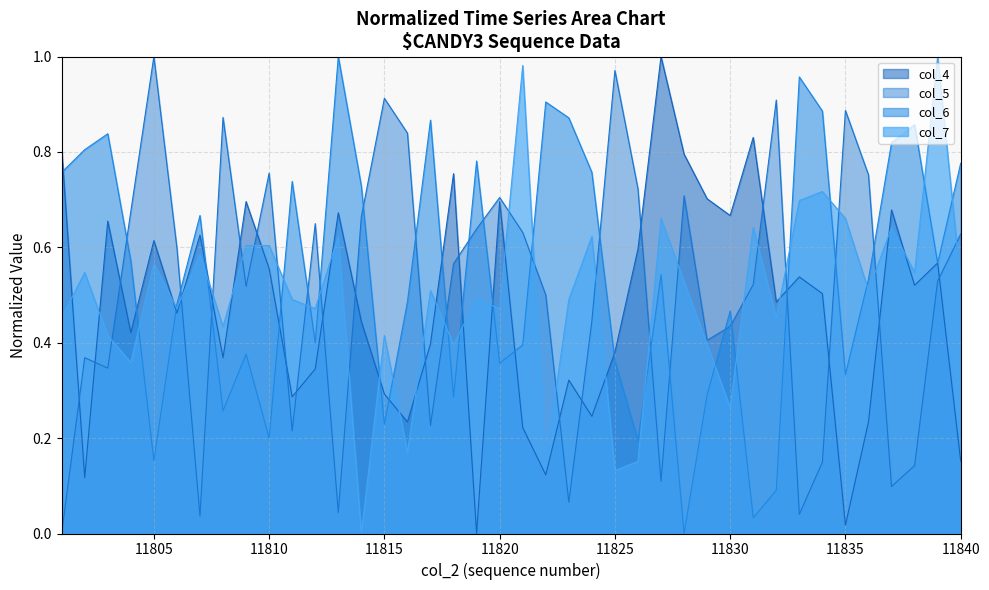

Reading right to left, transcribe all the data shown in this chart.

col_4: 0.2	0.6	0.5	0.7	0.2	0.0	0.5	0.5	0.5	0.8	0.7	0.7	0.8	1.0	0.6	0.4	0.2	0.3	0.1	0.2	0.7	0.0	0.8	0.4	0.2	0.3	0.4	0.7	0.3	0.3	0.6	0.7	0.4	0.6	0.5	0.6	0.4	0.7	0.1	0.8
col_5: 0.6	0.5	0.1	0.1	0.8	0.9	0.1	0.0	0.9	0.5	0.4	0.4	0.7	0.1	0.7	1.0	0.4	0.1	0.5	0.6	0.7	0.6	0.6	0.2	0.8	0.9	0.7	0.0	0.6	0.2	0.8	0.5	0.9	0.0	0.6	1.0	0.7	0.3	0.4	0.0
col_6: 0.8	0.6	0.9	0.8	0.5	0.3	0.9	1.0	0.1	0.0	0.5	0.3	0.0	0.5	0.2	0.4	0.8	0.9	0.9	0.4	0.4	0.8	0.3	0.9	0.5	0.2	0.7	1.0	0.4	0.7	0.2	0.4	0.3	0.7	0.5	0.2	0.6	0.8	0.8	0.8
col_7: 0.5	1.0	0.5	0.6	0.5	0.7	0.7	0.7	0.5	0.6	0.3	0.4	0.5	0.7	0.2	0.1	0.6	0.5	0.2	1.0	0.5	0.5	0.4	0.5	0.2	0.4	0.0	0.6	0.5	0.5	0.6	0.6	0.4	0.6	0.5	0.6	0.4	0.4	0.5	0.5